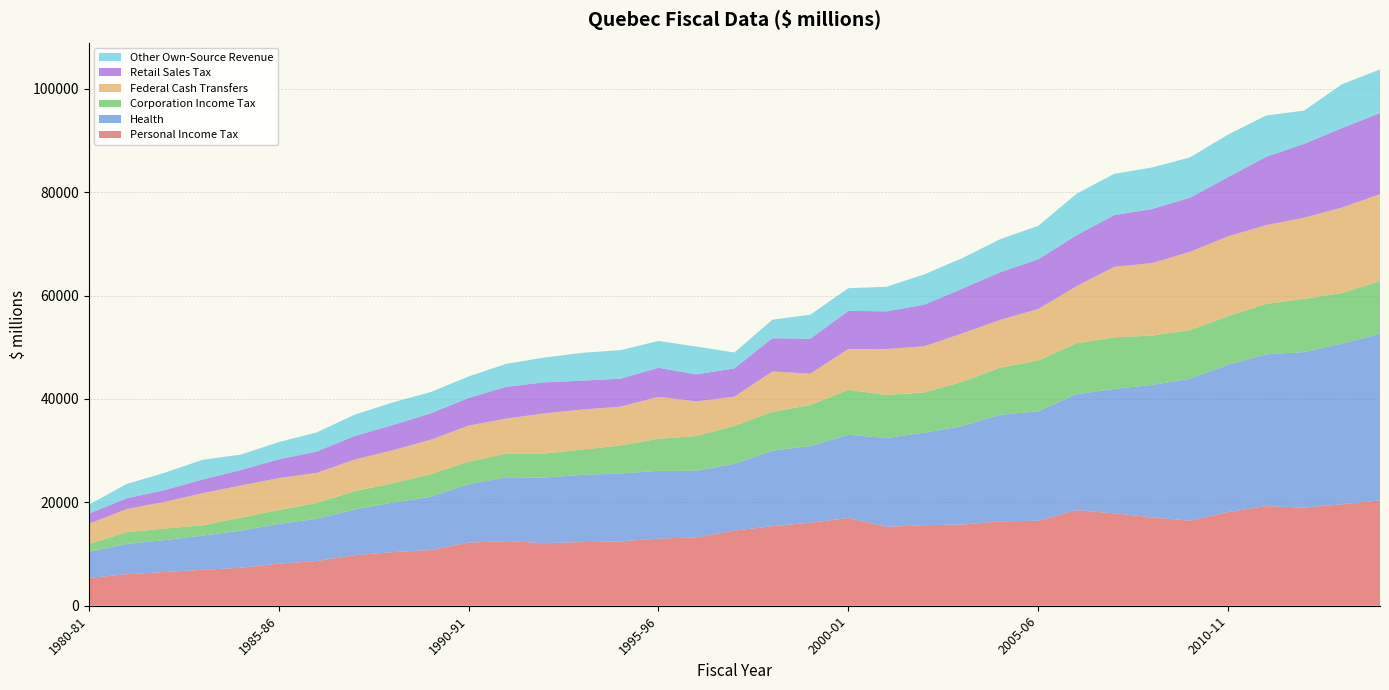

Reading right to left, what are all the values shown in this chart?

Personal Income Tax: 2014-15=20391.8	2013-14=19639.5	2012-13=18972.6	2011-12=19296.6	2010-11=18121.6	2009-10=16459.0	2008-09=17103.0	2007-08=17887.0	2006-07=18480.0	2005-06=16449.0	2004-05=16324.0	2003-04=15715.0	2002-03=15597.0	2001-02=15274.0	2000-01=16984.0	1999-00=16074.0	1998-99=15400.0	1997-98=14531.0	1996-97=13220.0	1995-96=12988.0	1994-95=12453.0	1993-94=12313.0	1992-93=12102.0	1991-92=12502.0	1990-91=12211.0	1989-90=10777.0	1988-89=10377.0	1987-88=9779.0	1986-87=8657.0	1985-86=8150.0	1984-85=7348.0	1983-84=6959.0	1982-83=6526.0	1981-82=6119.0	1980-81=5374.0
Health: 2014-15=32213.0	2013-14=31088.1	2012-13=30105.4	2011-12=29341.2	2010-11=28514.0	2009-10=27466.0	2008-09=25621.0	2007-08=24054.0	2006-07=22453.0	2005-06=21163.0	2004-05=20622.0	2003-04=19063.0	2002-03=17872.0	2001-02=17186.0	2000-01=16095.0	1999-00=14831.0	1998-99=14596.0	1997-98=12923.0	1996-97=12920.0	1995-96=13101.0	1994-95=13137.0	1993-94=13010.0	1992-93=12697.0	1991-92=12341.0	1990-91=11312.0	1989-90=10299.0	1988-89=9576.0	1987-88=8857.0	1986-87=8175.0	1985-86=7677.0	1984-85=7175.0	1983-84=6600.0	1982-83=6174.0	1981-82=5826.0	1980-81=5070.0
Corporation Income Tax: 2014-15=10194.1	2013-14=9793.3	2012-13=10296.9	2011-12=9757.7	2010-11=9404.5	2009-10=9398.0	2008-09=9547.0	2007-08=9993.0	2006-07=9832.0	2005-06=9833.0	2004-05=9127.0	2003-04=8541.0	2002-03=7803.0	2001-02=8320.0	2000-01=8705.0	1999-00=7934.0	1998-99=7523.0	1997-98=7336.0	1996-97=6699.0	1995-96=6211.0	1994-95=5423.0	1993-94=4885.0	1992-93=4664.0	1991-92=4621.0	1990-91=4353.0	1989-90=4359.0	1988-89=3740.0	1987-88=3521.0	1986-87=3046.0	1985-86=2683.0	1984-85=2506.0	1983-84=2001.0	1982-83=2235.0	1981-82=2285.0	1980-81=1515.0
Federal Cash Transfers: 2014-15=16829.6	2013-14=16528.1	2012-13=15707.0	2011-12=15243.0	2010-11=15425.0	2009-10=15161.0	2008-09=14023.0	2007-08=13629.0	2006-07=11015.0	2005-06=9969.0	2004-05=9229.0	2003-04=9370.0	2002-03=8932.0	2001-02=8885.0	2000-01=7895.0	1999-00=6064.0	1998-99=7813.0	1997-98=5656.0	1996-97=6704.0	1995-96=8126.0	1994-95=7494.0	1993-94=7762.0	1992-93=7764.0	1991-92=6747.0	1990-91=6972.0	1989-90=6674.0	1988-89=6386.0	1987-88=6117.0	1986-87=5828.0	1985-86=6178.0	1984-85=6236.0	1983-84=6227.0	1982-83=5172.0	1981-82=4473.0	1980-81=3894.0
Retail Sales Tax: 2014-15=15697.3	2013-14=15378.1	2012-13=14287.1	2011-12=13215.5	2010-11=11468.0	2009-10=10473.0	2008-09=10472.0	2007-08=10011.0	2006-07=9873.0	2005-06=9614.0	2004-05=9241.0	2003-04=8658.0	2002-03=8051.0	2001-02=7294.0	2000-01=7374.0	1999-00=6761.0	1998-99=6426.0	1997-98=5488.0	1996-97=5213.0	1995-96=5614.0	1994-95=5430.0	1993-94=5583.0	1992-93=6000.0	1991-92=6158.2	1990-91=5353.0	1989-90=5113.0	1988-89=4870.0	1987-88=4568.0	1986-87=4124.0	1985-86=3630.0	1984-85=2991.0	1983-84=2655.0	1982-83=2275.0	1981-82=2087.1	1980-81=1961.9
Other Own-Source Revenue: 2014-15=8428.7	2013-14=8473.8	2012-13=6427.2	2011-12=7993.0	2010-11=8231.0	2009-10=7799.0	2008-09=8030.0	2007-08=7990.0	2006-07=7999.0	2005-06=6478.0	2004-05=6377.0	2003-04=5905.0	2002-03=5850.0	2001-02=4750.0	2000-01=4384.0	1999-00=4648.0	1998-99=3587.0	1997-98=3060.0	1996-97=5390.0	1995-96=5187.0	1994-95=5509.0	1993-94=5384.0	1992-93=4795.0	1991-92=4438.8	1990-91=4156.0	1989-90=4110.0	1988-89=4379.0	1987-88=4124.0	1986-87=3698.0	1985-86=3332.0	1984-85=2984.0	1983-84=3799.0	1982-83=3349.0	1981-82=2777.9	1980-81=1727.1